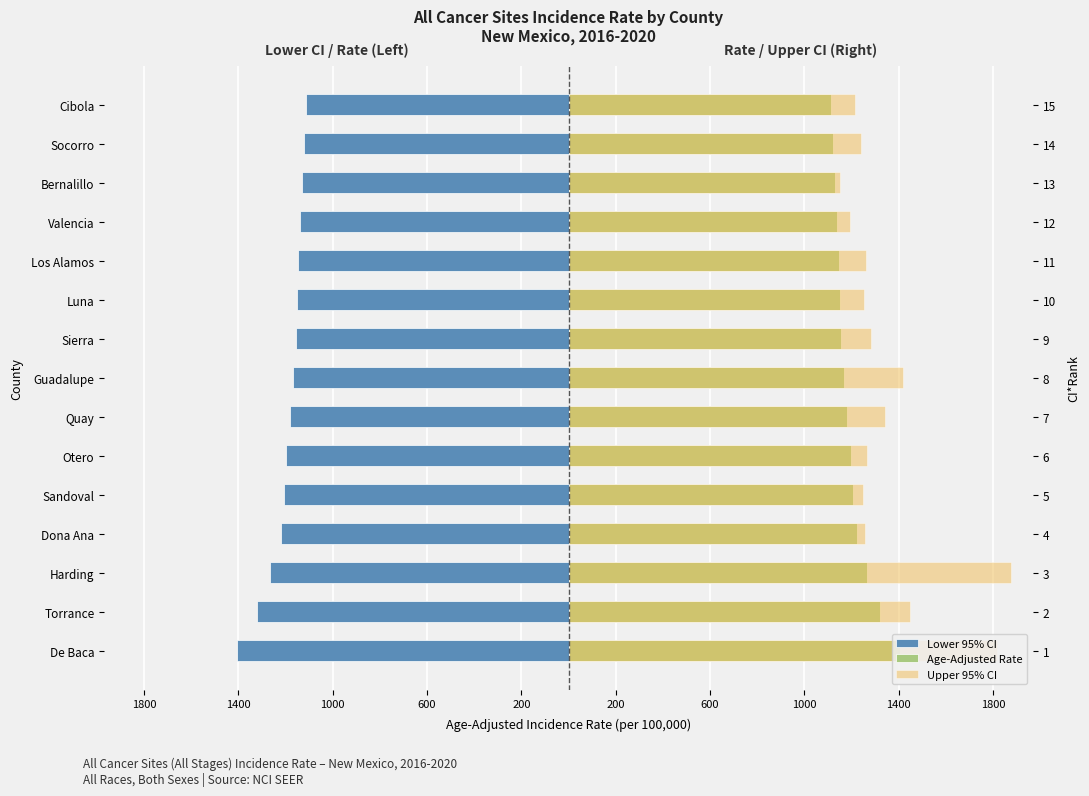

What is the sum of all Upper 95% CI values?

20268.2